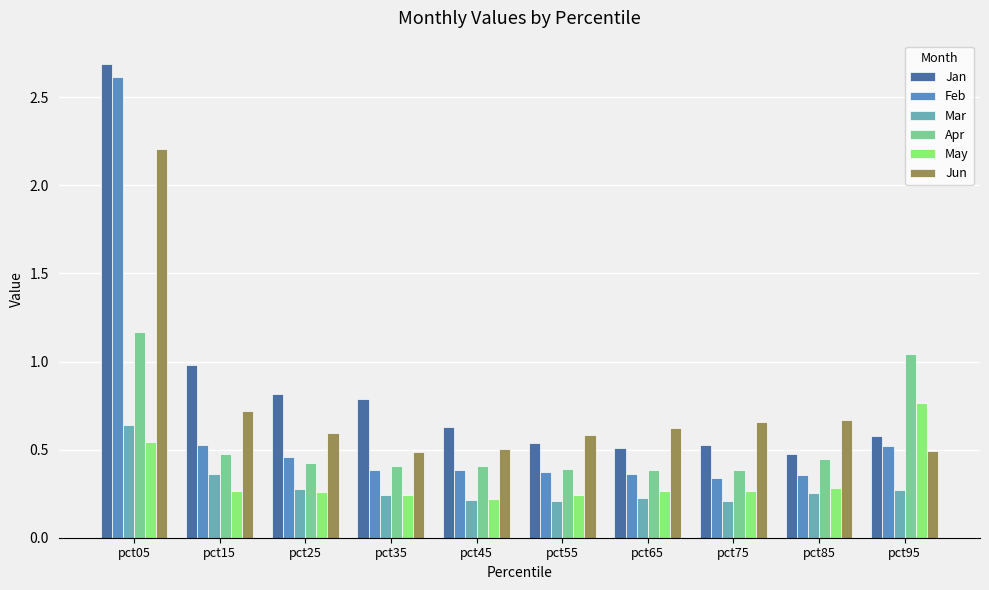

Count the May values in the range 0 to 1.

10